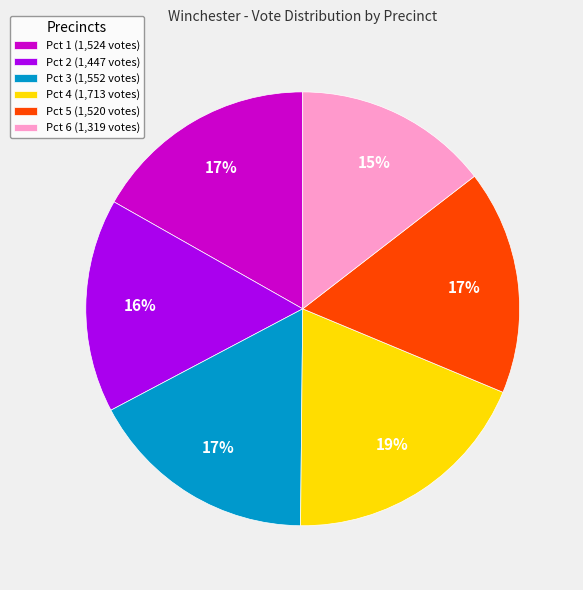

Do Pct 2 (1,447 votes) and Pct 4 (1,713 votes) together represent more than half of the pie?

No